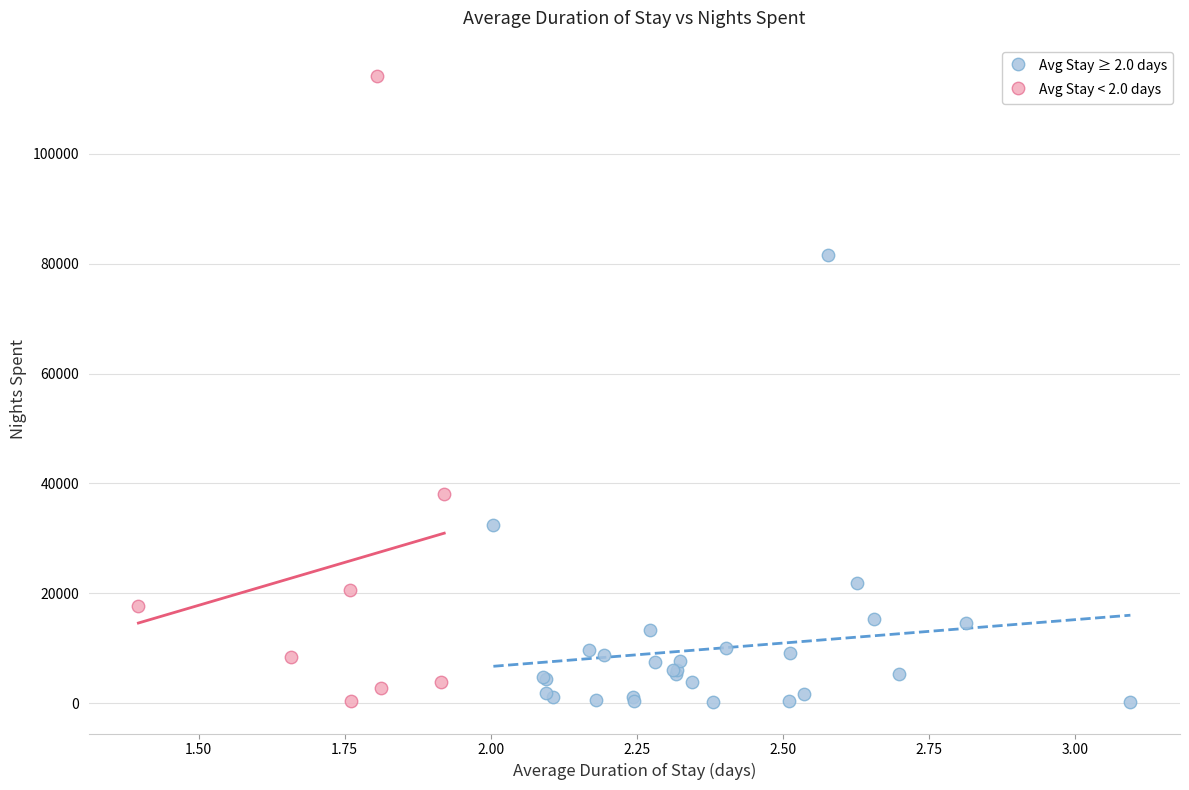

Which series has the widest spread of Y values?

Avg Stay < 2.0 days